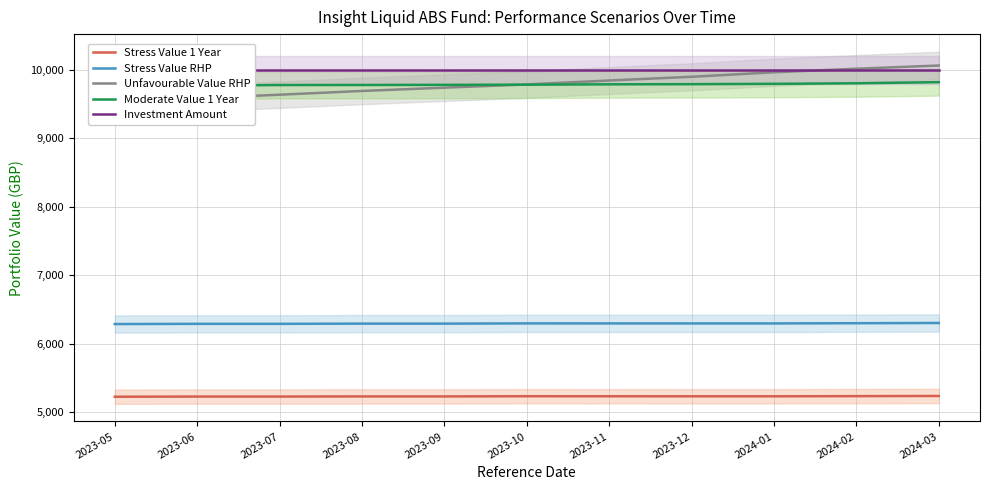

List the series in order of their peak value, lowest first.

Stress Value 1 Year, Stress Value RHP, Moderate Value 1 Year, Investment Amount, Unfavourable Value RHP